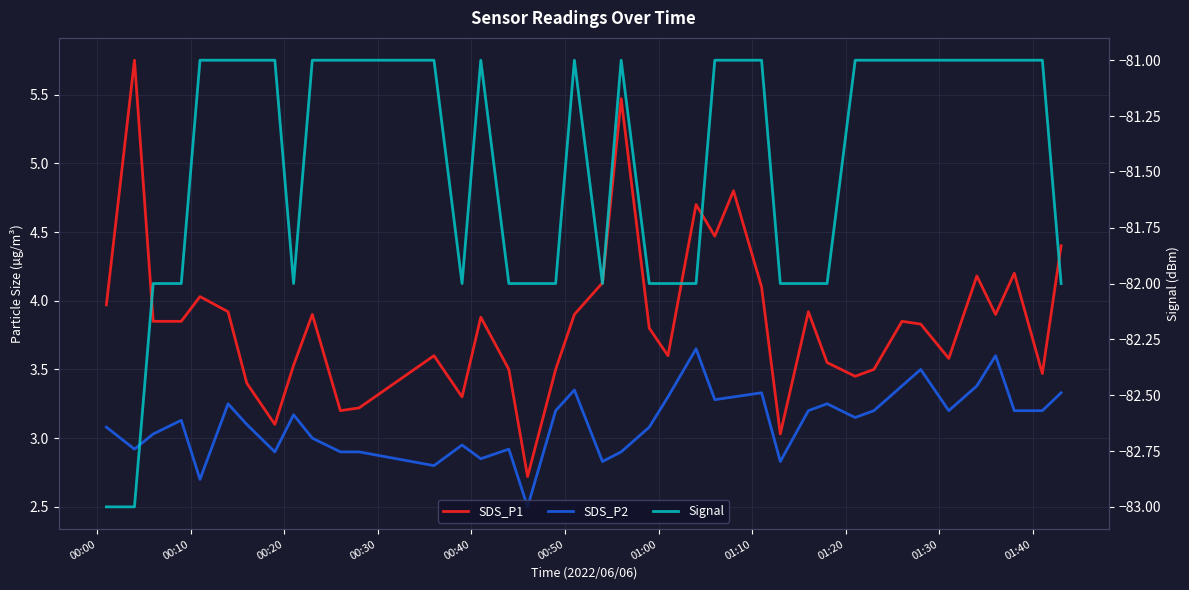

Rank the series by their maximum value, from lowest to highest.

Signal, SDS_P2, SDS_P1